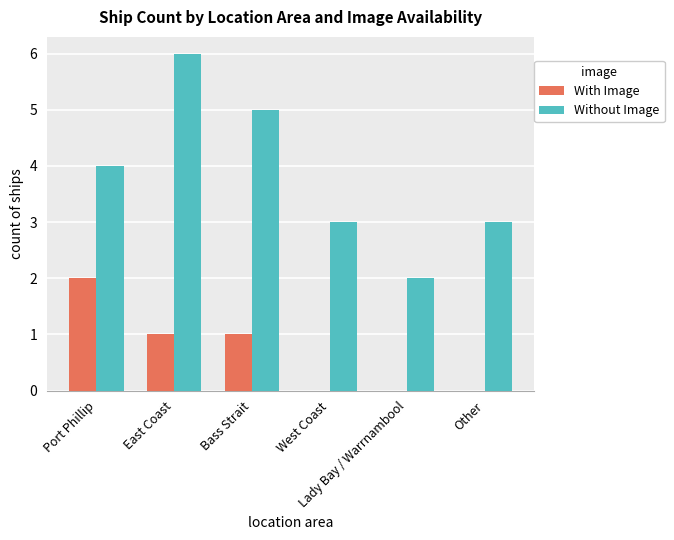

What is the sum of all Without Image values?

23